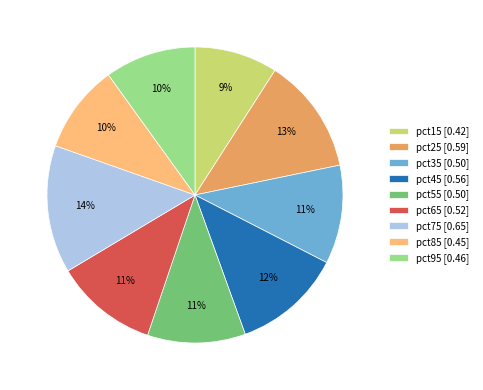

Which slice is the smallest?

pct15